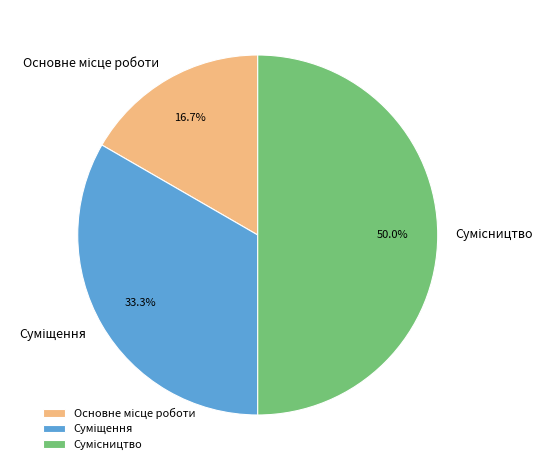

Is it true that Суміщення is 33% of the pie?

True